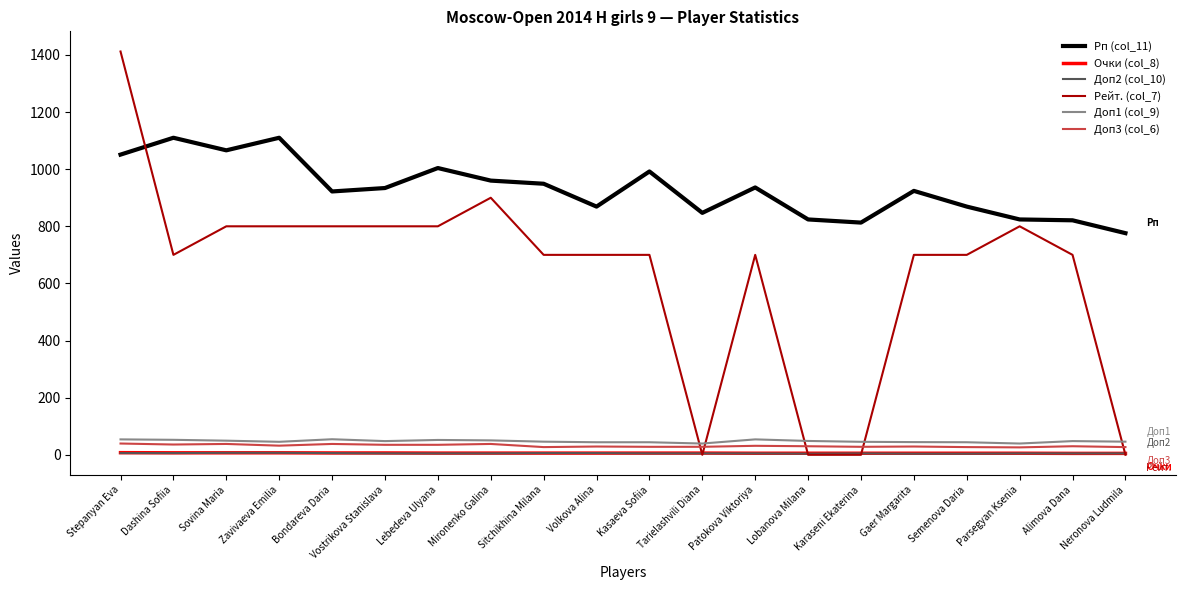

True or false: Рп (col_11) has a value of 992.0 at Kasaeva Sofiia.

True